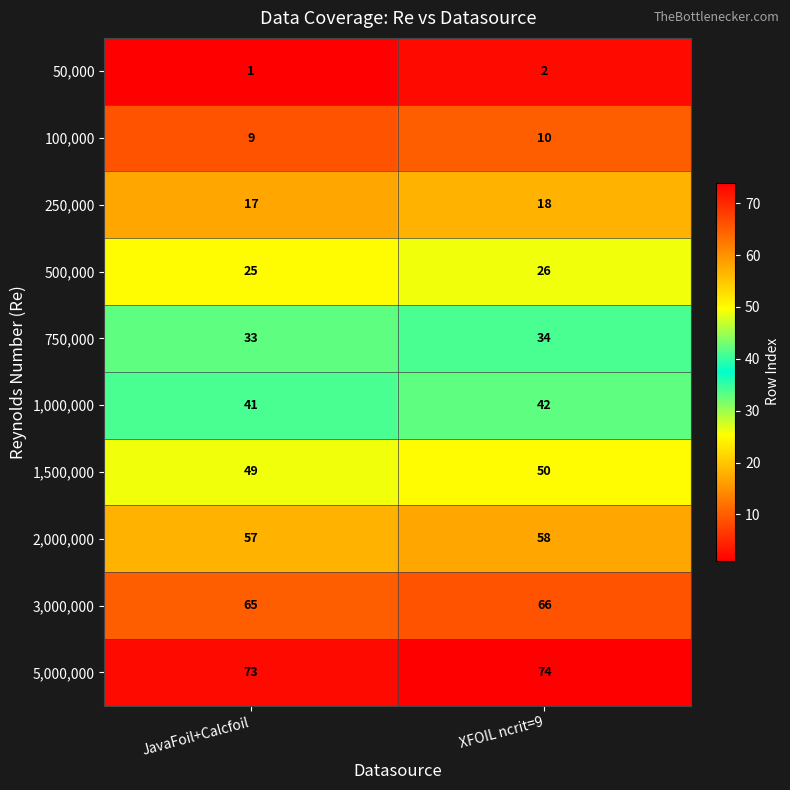

Reading right to left, list all the values displayed in this chart.

50,000: 2	1
100,000: 10	9
250,000: 18	17
500,000: 26	25
750,000: 34	33
1,000,000: 42	41
1,500,000: 50	49
2,000,000: 58	57
3,000,000: 66	65
5,000,000: 74	73